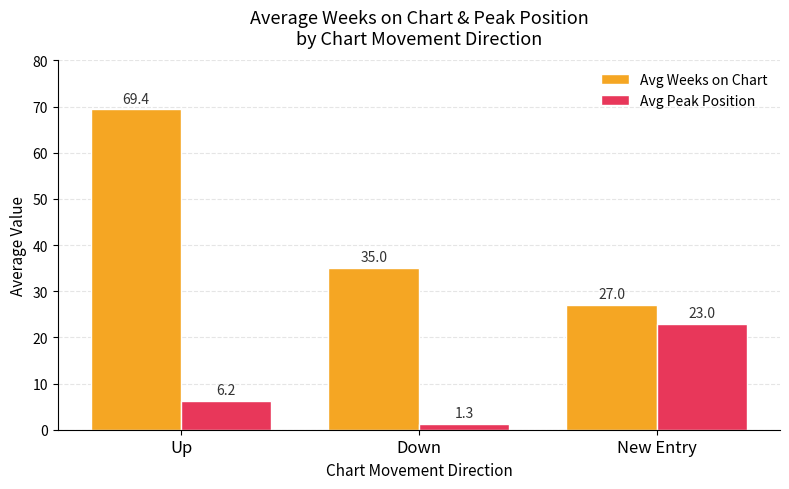

Reading right to left, extract all data points from this chart.

Avg Weeks on Chart: New Entry=27.0	Down=35.0	Up=69.4
Avg Peak Position: New Entry=23.0	Down=1.3	Up=6.2